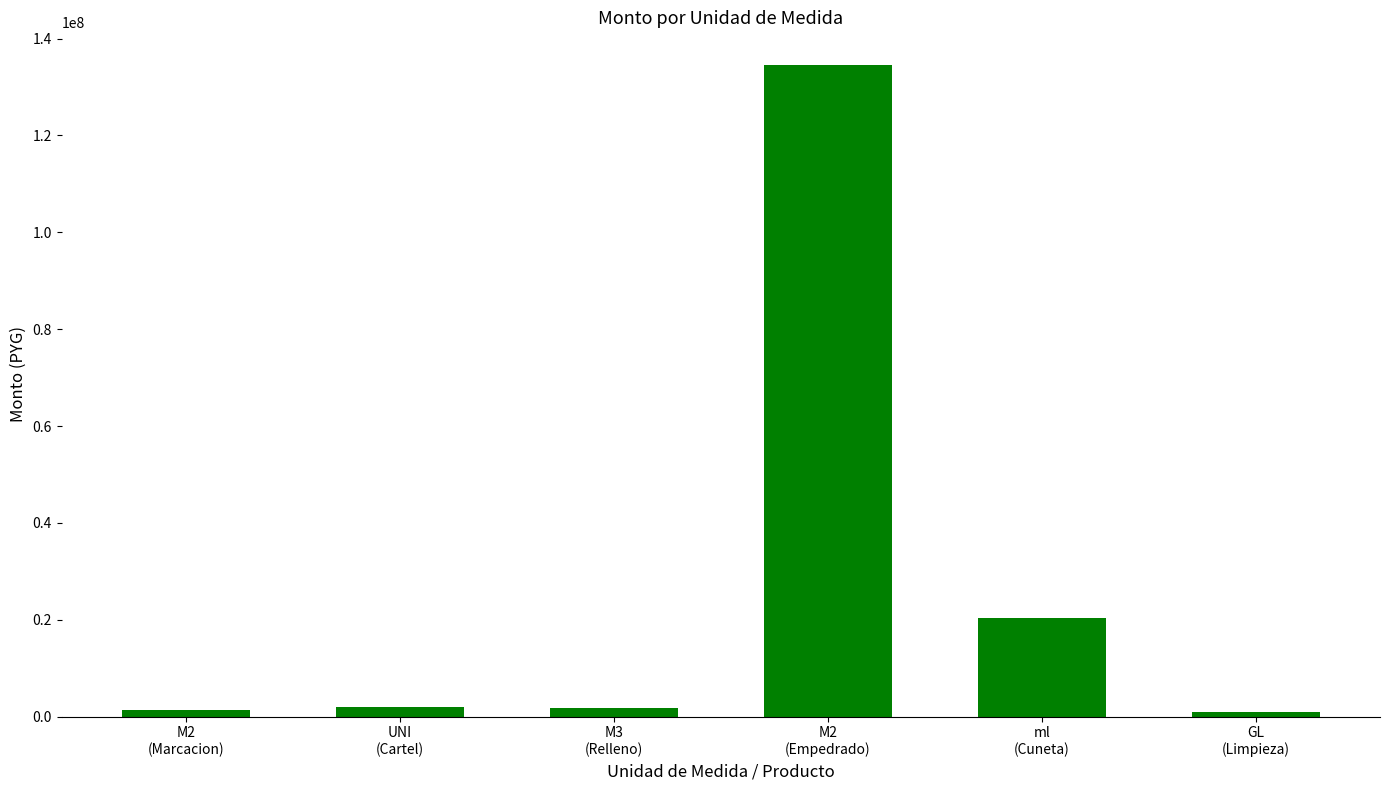

What is the sum of all values?

161330208